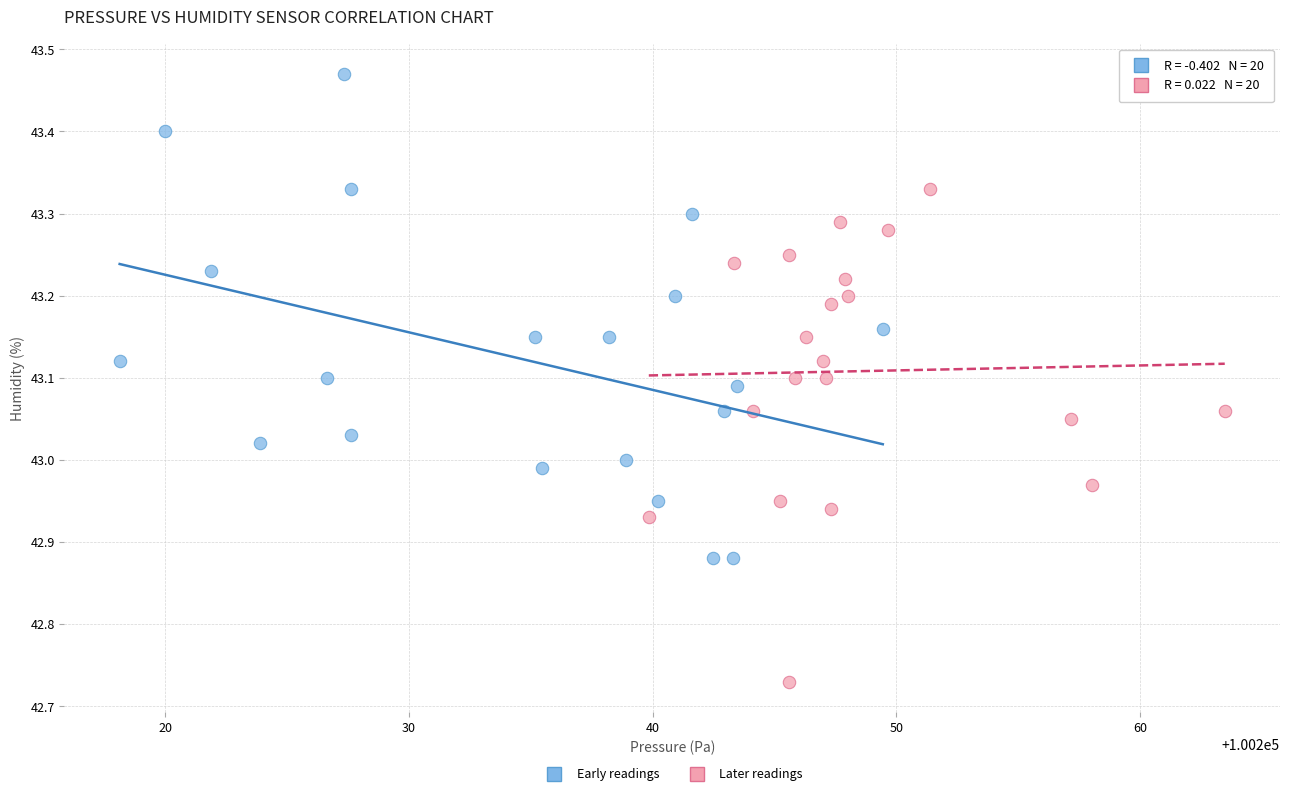

Which series contains the highest Y value?

Early readings